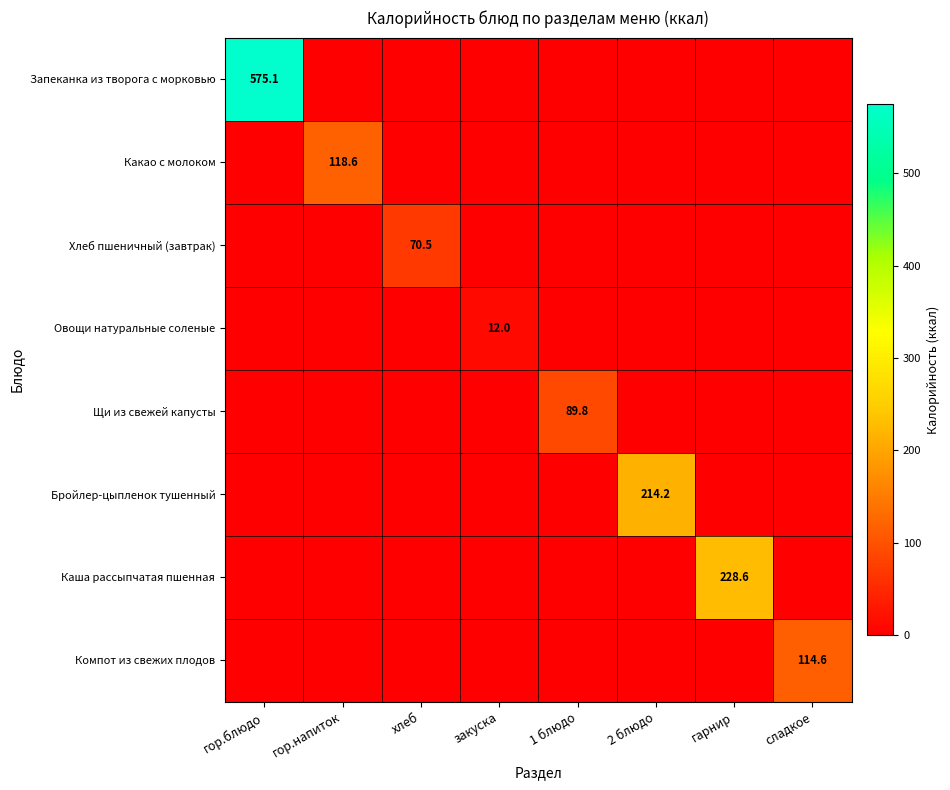

The value of Щи из свежей капусты at 1 блюдо is 33.1. True or false?

False